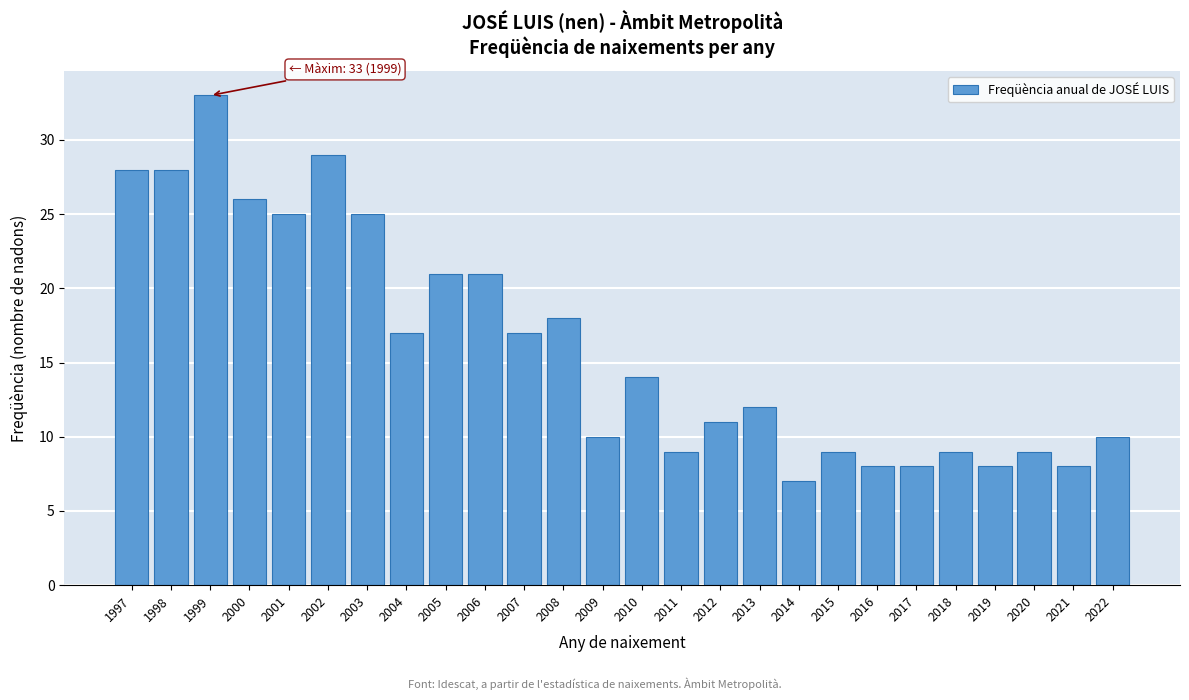

Reading left to right, what are all the values shown in this chart?

1997=28	1998=28	1999=33	2000=26	2001=25	2002=29	2003=25	2004=17	2005=21	2006=21	2007=17	2008=18	2009=10	2010=14	2011=9	2012=11	2013=12	2014=7	2015=9	2016=8	2017=8	2018=9	2019=8	2020=9	2021=8	2022=10